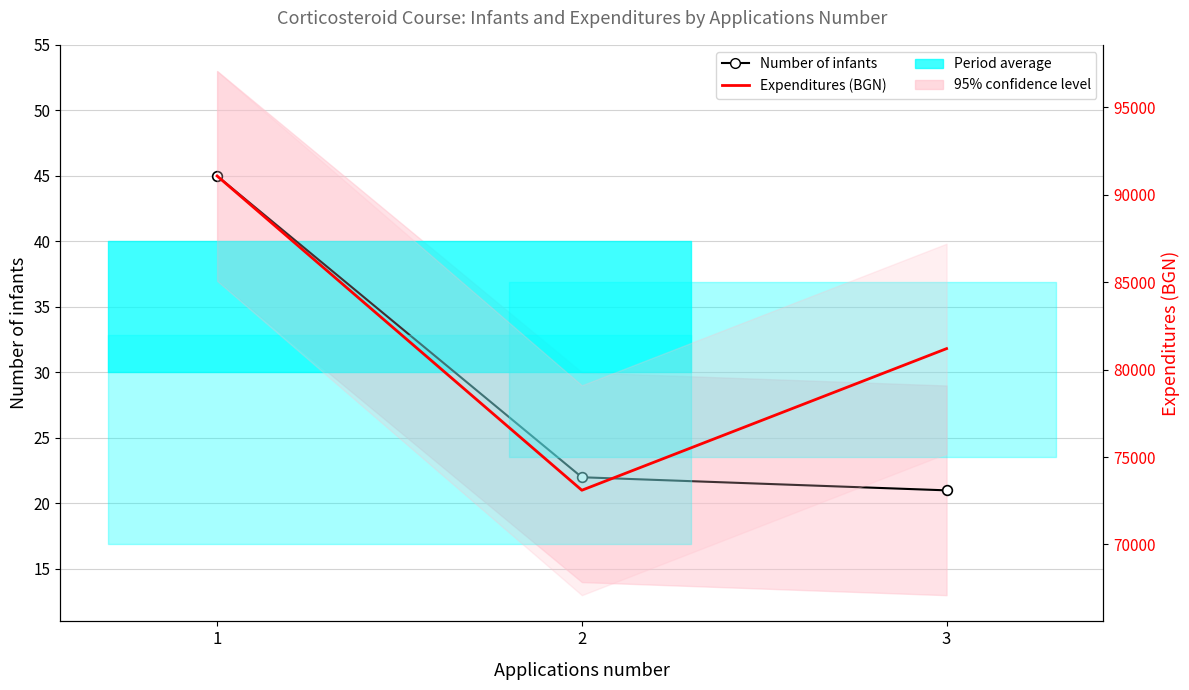

Reading left to right, transcribe all the data shown in this chart.

Number of infants: 45	22	21
Expenditures (BGN): 91068	73100	81197